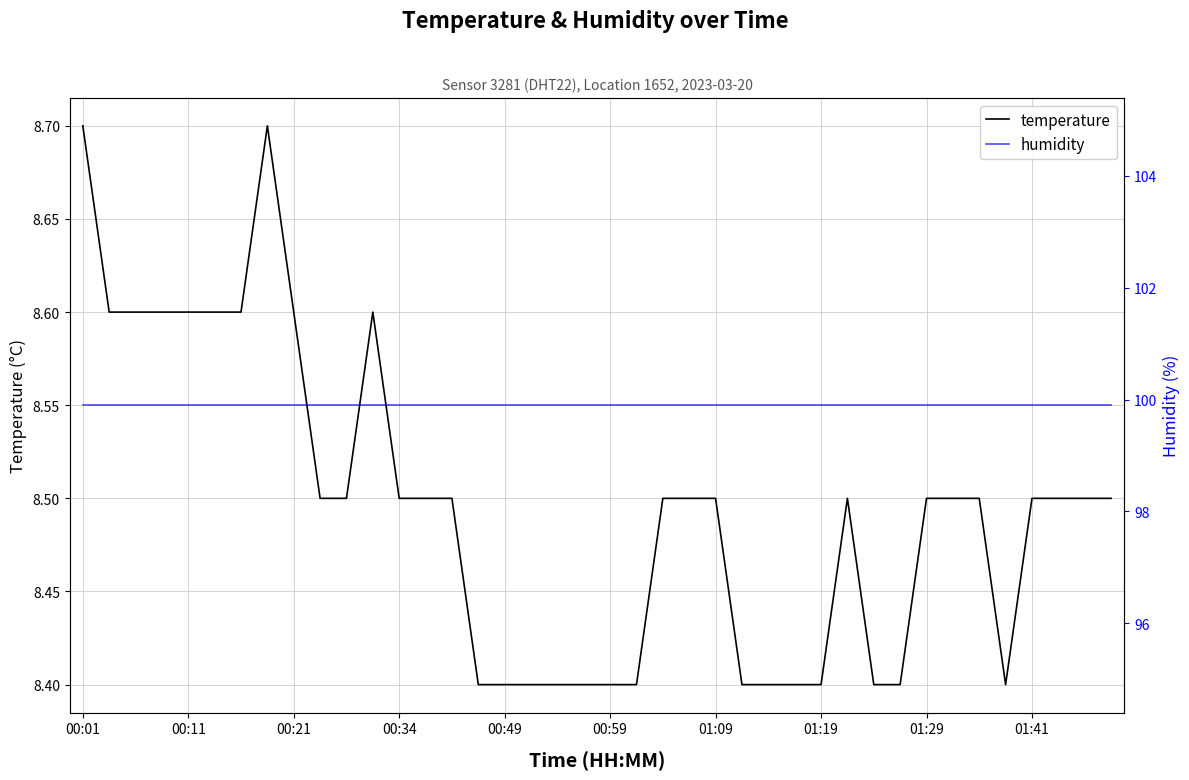

Reading right to left, transcribe all the data shown in this chart.

temperature: 8.5	8.5	8.5	8.5	8.4	8.5	8.5	8.5	8.4	8.4	8.5	8.4	8.4	8.4	8.4	8.5	8.5	8.5	8.4	8.4	8.4	8.4	8.4	8.4	8.4	8.5	8.5	8.5	8.6	8.5	8.5	8.6	8.7	8.6	8.6	8.6	8.6	8.6	8.6	8.7
humidity: 99.9	99.9	99.9	99.9	99.9	99.9	99.9	99.9	99.9	99.9	99.9	99.9	99.9	99.9	99.9	99.9	99.9	99.9	99.9	99.9	99.9	99.9	99.9	99.9	99.9	99.9	99.9	99.9	99.9	99.9	99.9	99.9	99.9	99.9	99.9	99.9	99.9	99.9	99.9	99.9